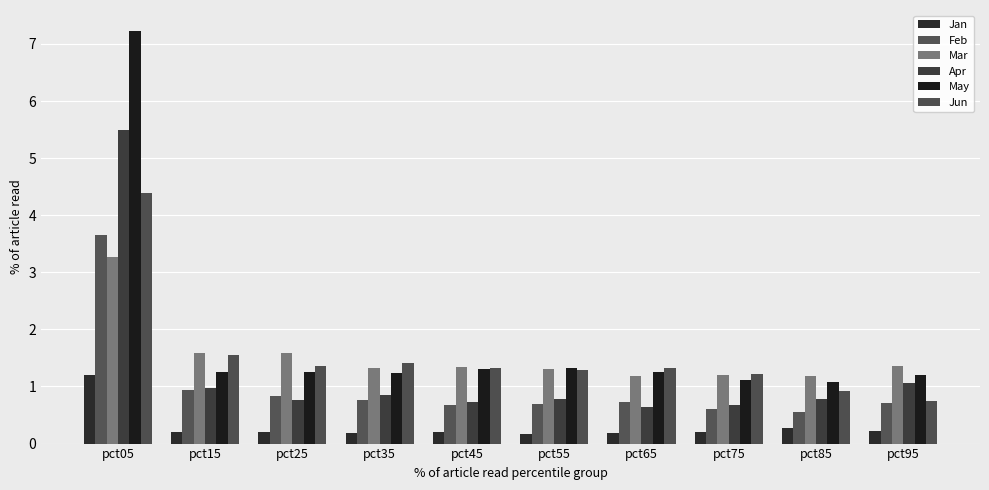

How many groups of bars are there?

10